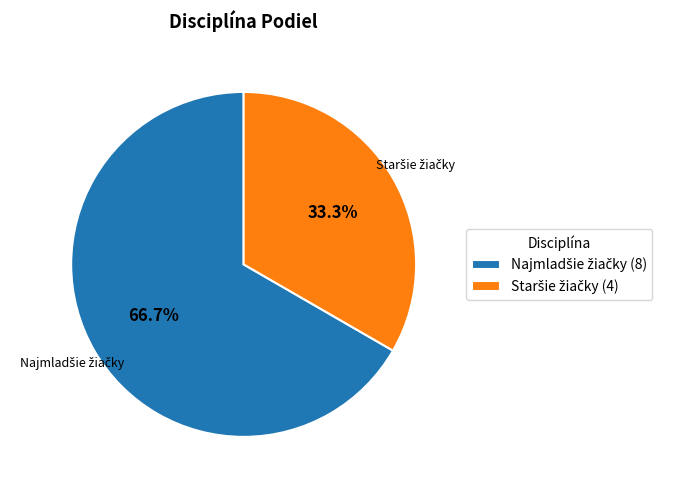

Is there a majority slice in this chart?

Yes